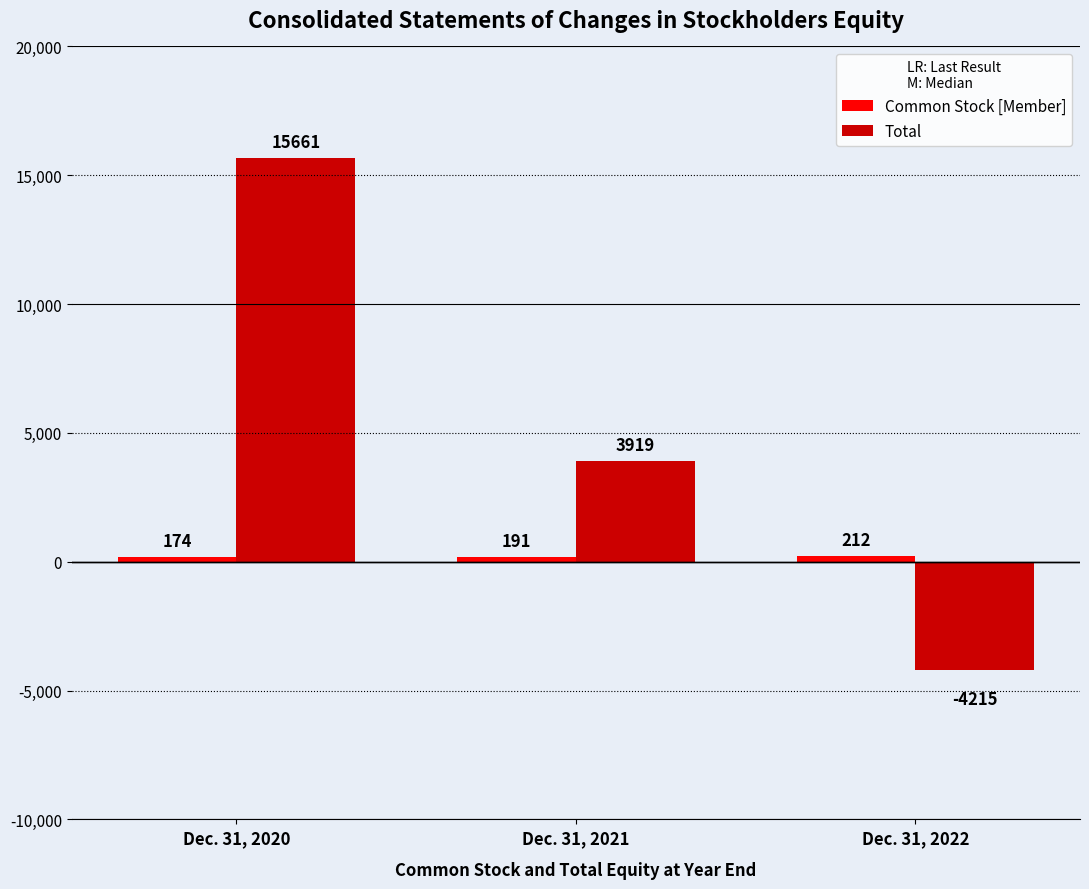

Rank the categories by Total value from highest to lowest.

Dec. 31, 2020, Dec. 31, 2021, Dec. 31, 2022